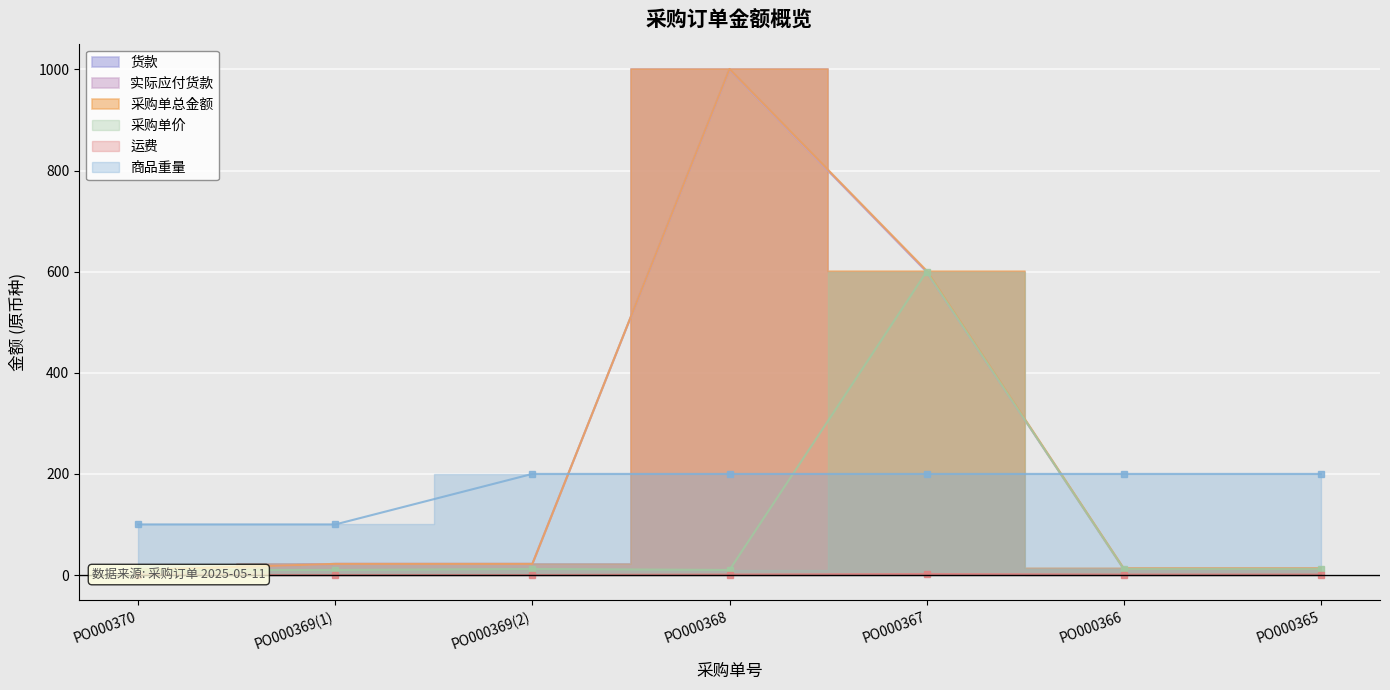

At which category is the sum across all series the highest?

PO000368